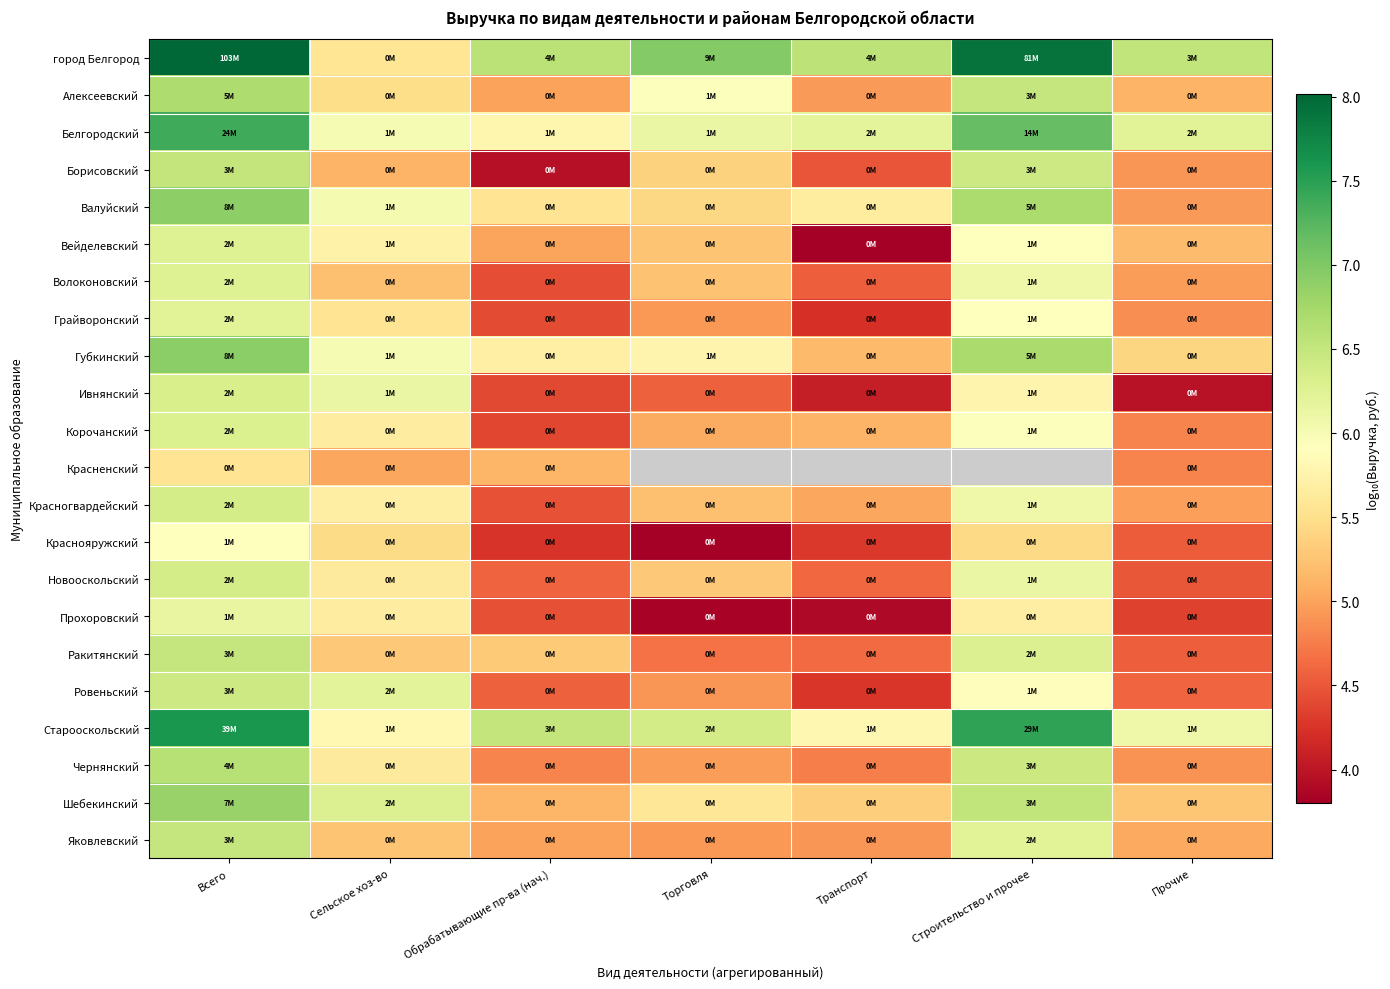

At how many categories does at least one series exceed 7?

2